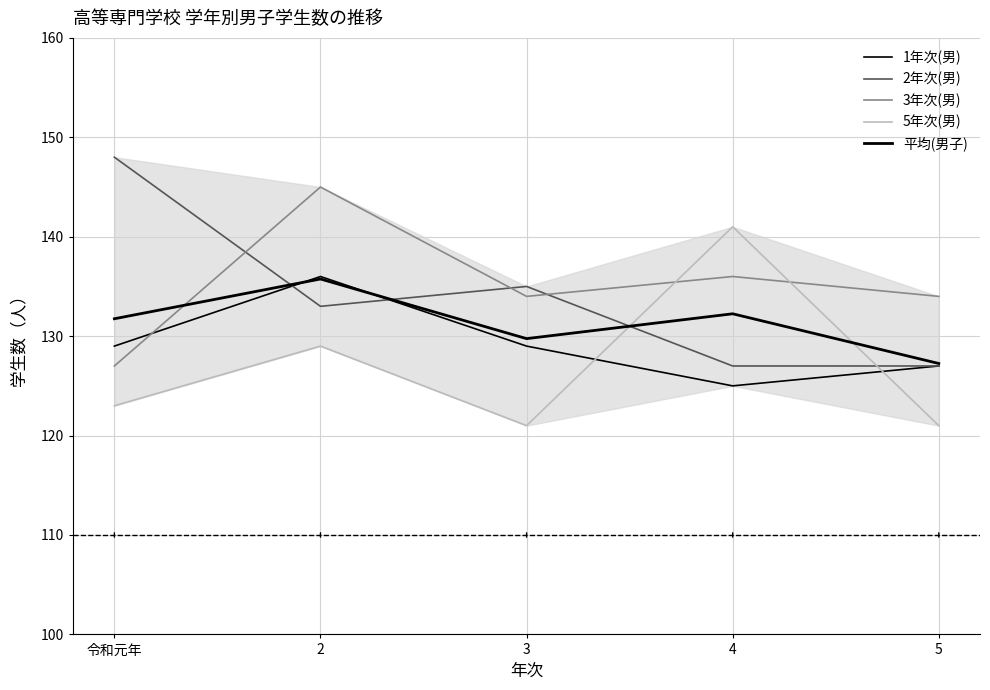

Is it true that 5年次(男) equals 121.0 at 3?

True